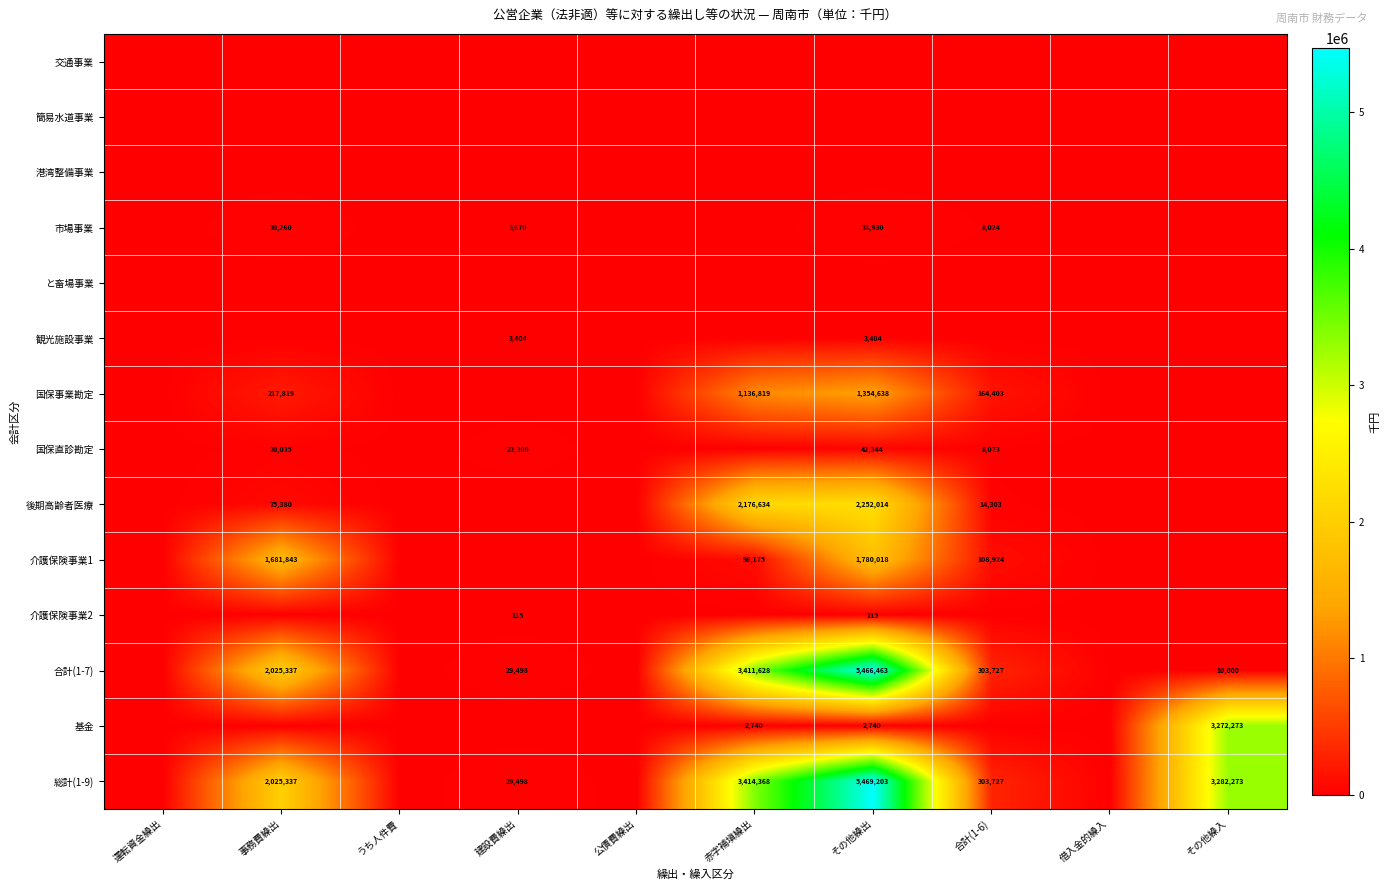

The value of 国保事業勘定 at 借入金的繰入 is 583296. True or false?

False